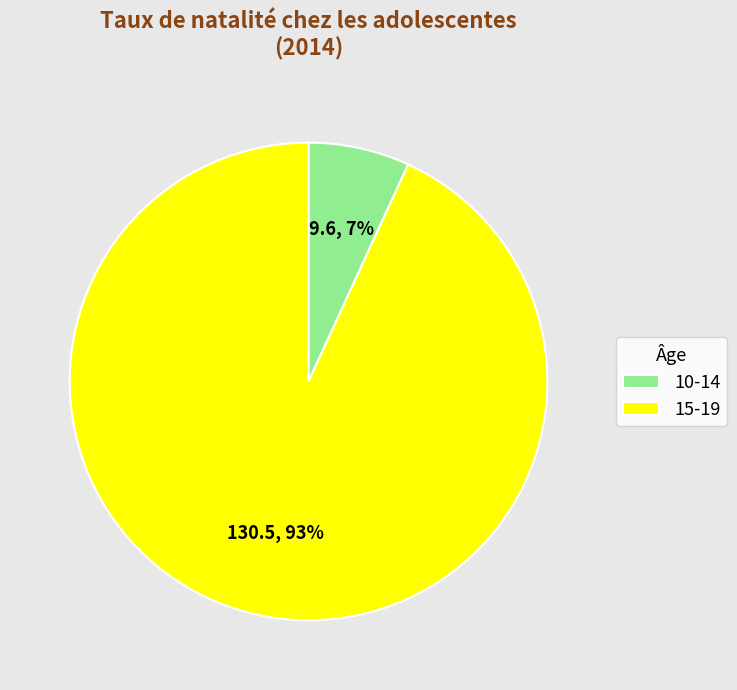

To the nearest percent, what portion does 15-19 represent?

93%